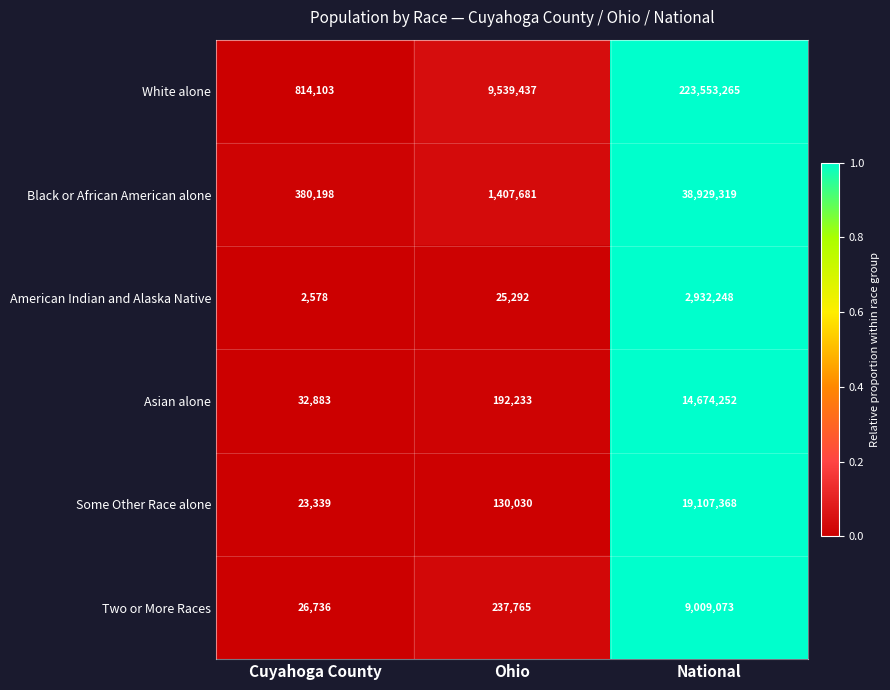

Which series has the largest range (max minus min)?

White alone